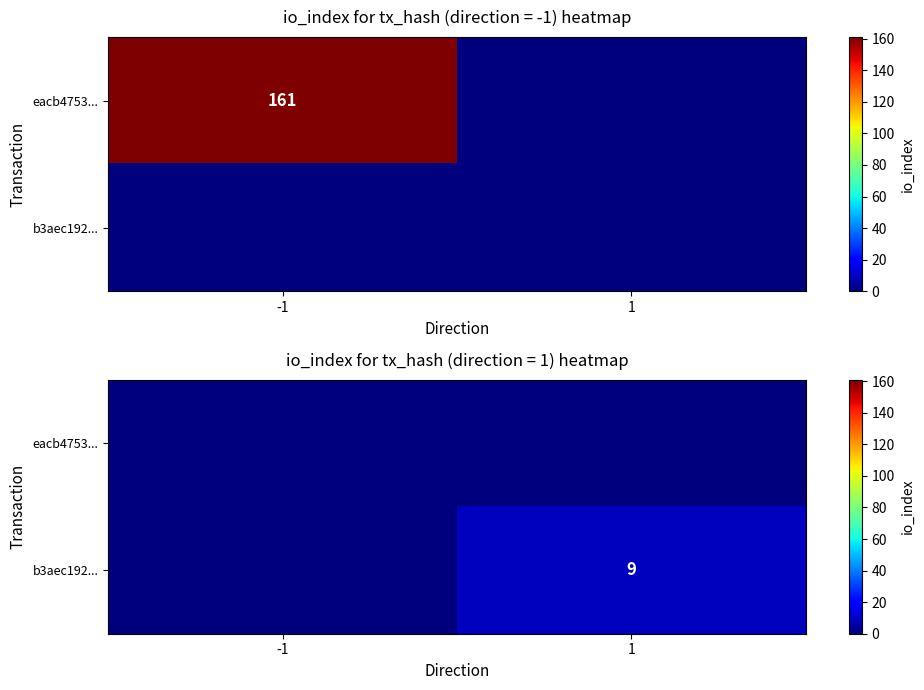

Count the number of data series in this chart.

2